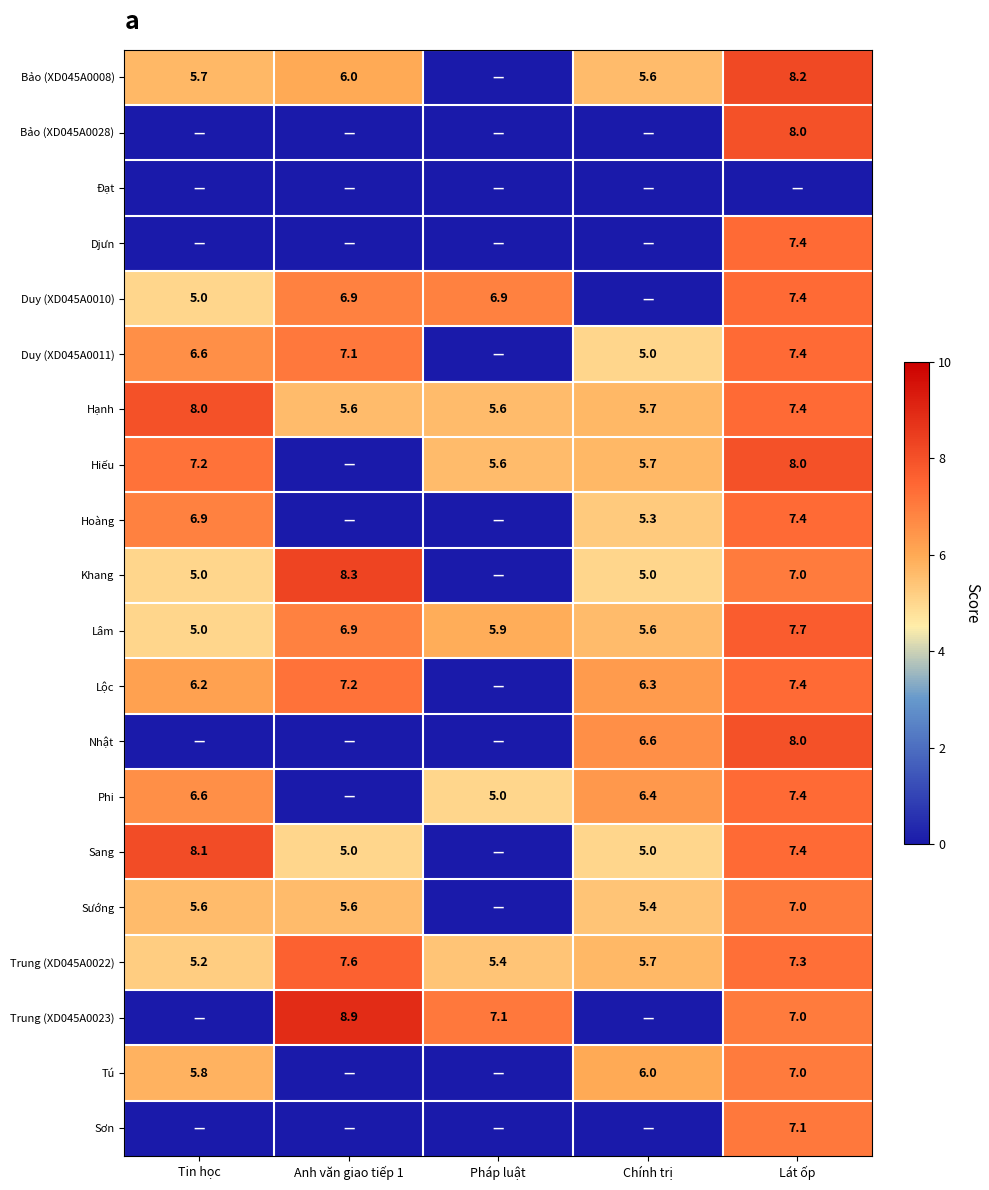

Is the value of Lâm at Tin học greater than the value of Phi at Tin học?

No